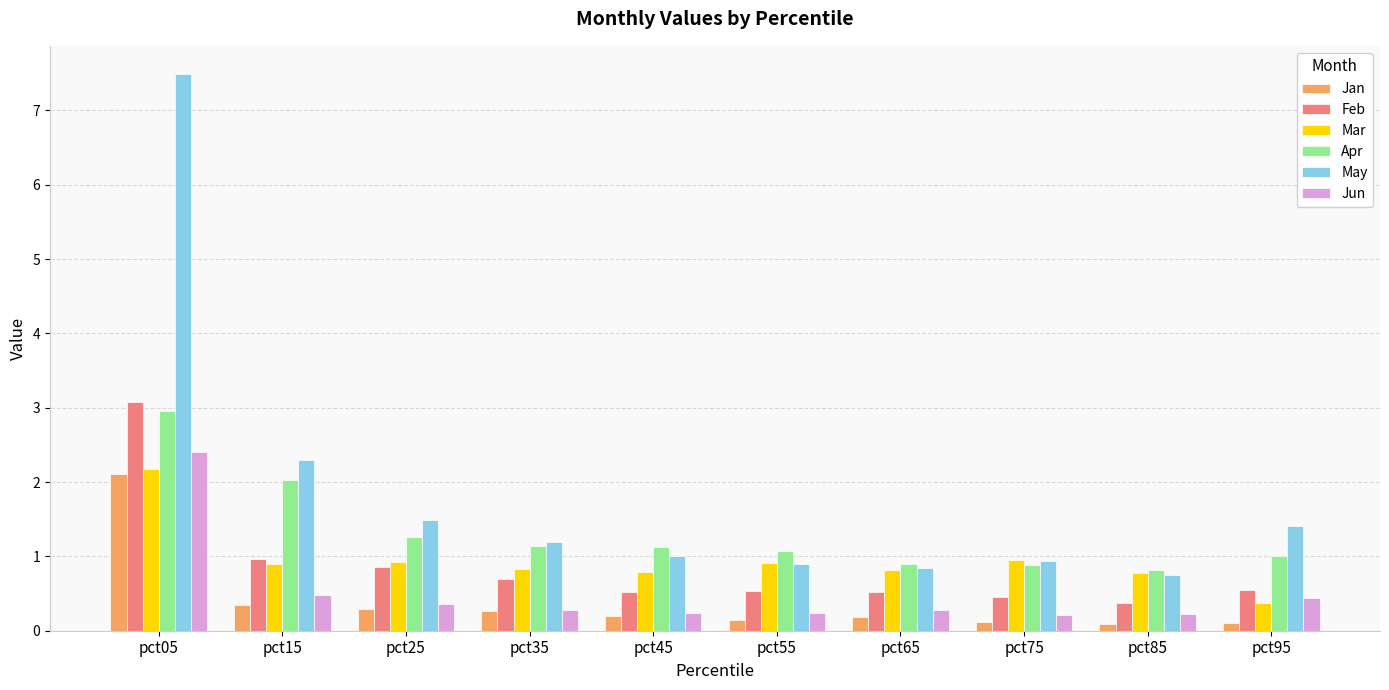

Count the number of data series in this chart.

6